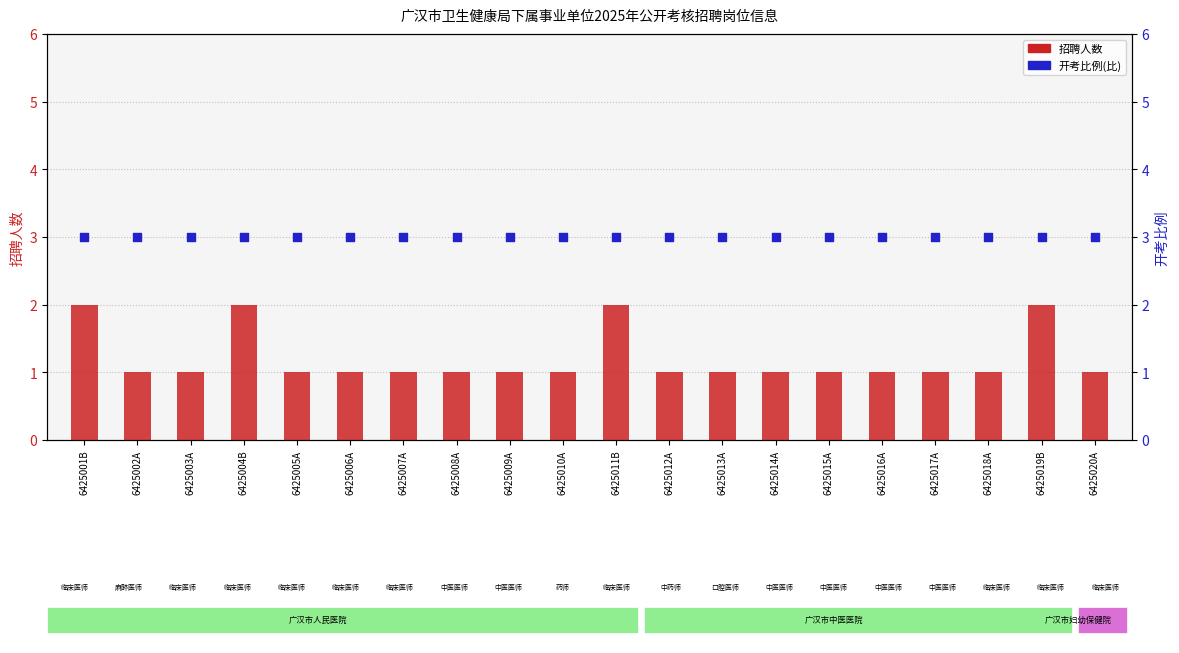

What is the total value across all series at 6425018A?

4